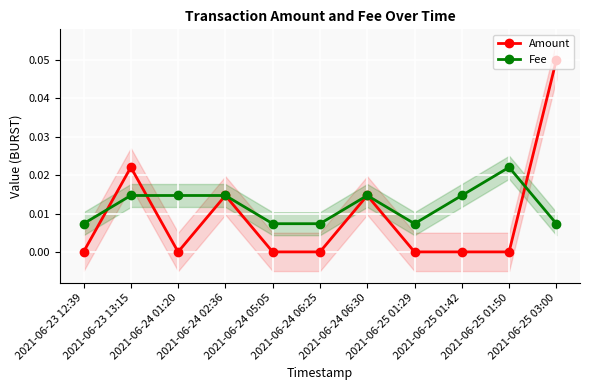

What is the label of the 11th point from the right?

2021-06-23 12:39